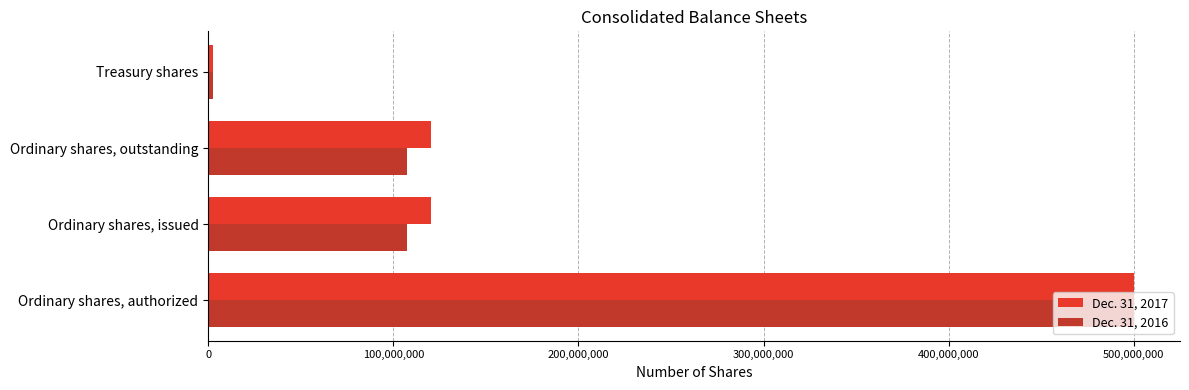

At how many categories does at least one series exceed 58289433?

3